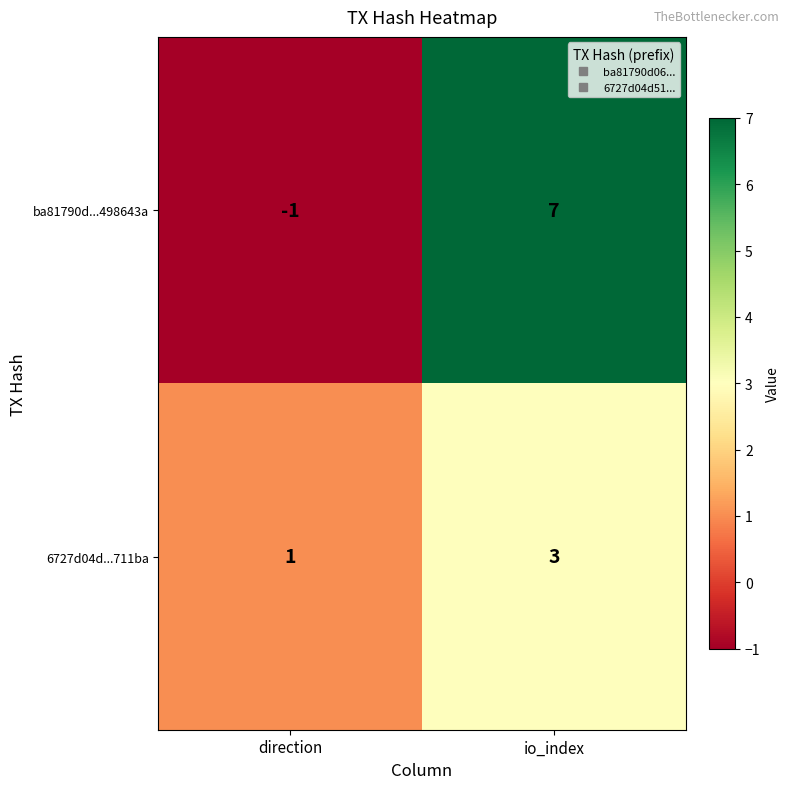

Which series changed the most between direction and io_index?

ba81790d...498643a